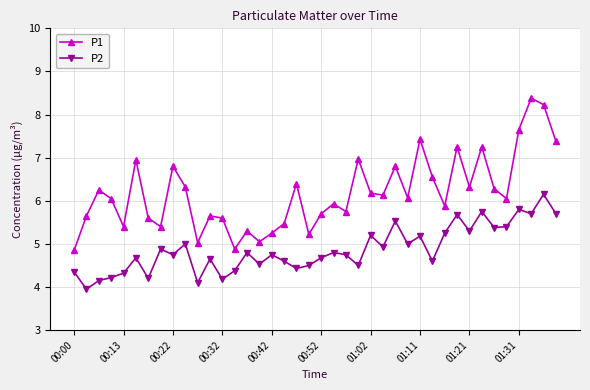

What is the average value of the P2 series?

4.9